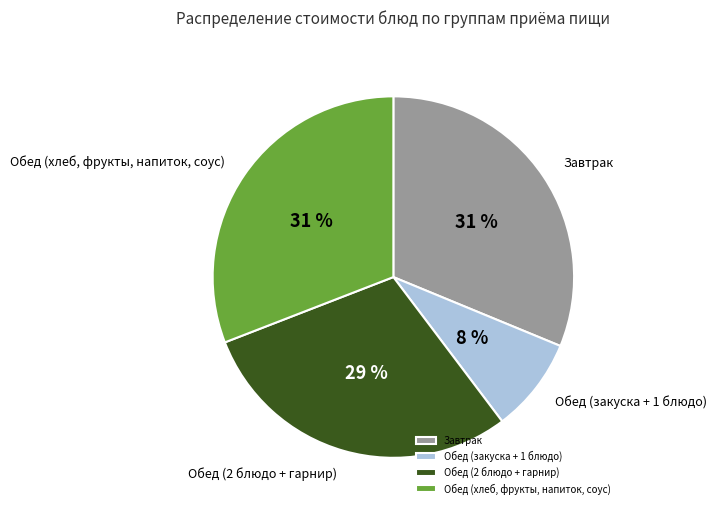

What percentage is the Обед (2 блюдо + гарнир) slice, to the nearest percent?

29%